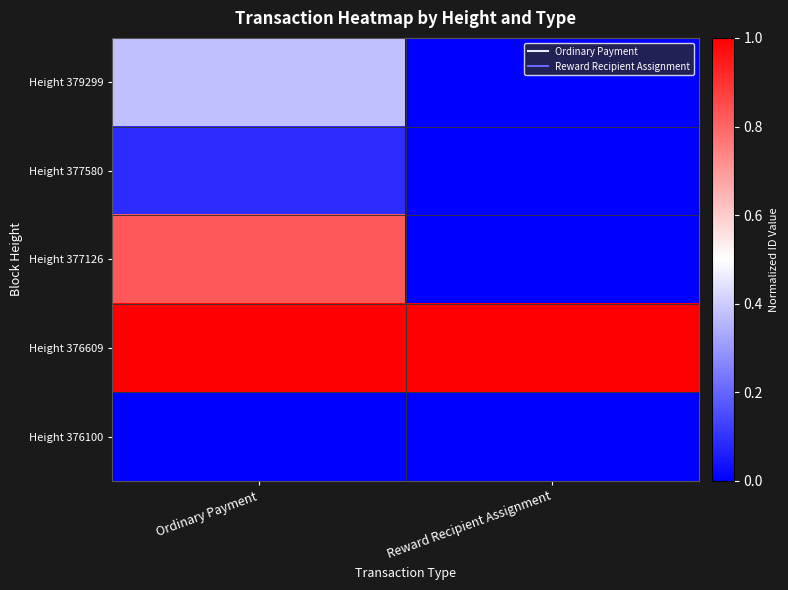

Reading right to left, transcribe all the data shown in this chart.

Height 379299: Reward Recipient Assignment=0.0	Ordinary Payment=0.4
Height 377580: Reward Recipient Assignment=0.0	Ordinary Payment=0.1
Height 377126: Reward Recipient Assignment=0.0	Ordinary Payment=0.8
Height 376609: Reward Recipient Assignment=1.0	Ordinary Payment=1.0
Height 376100: Reward Recipient Assignment=0.0	Ordinary Payment=0.0